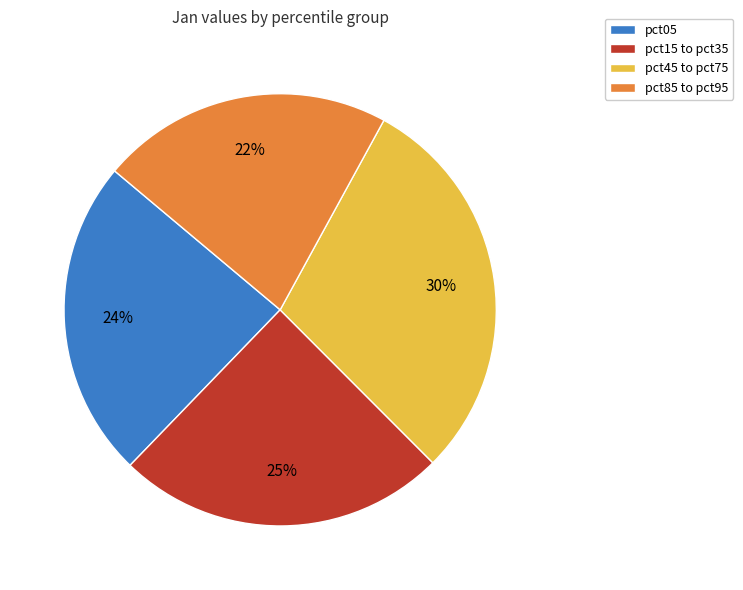

Which slice is the largest?

pct45 to pct75